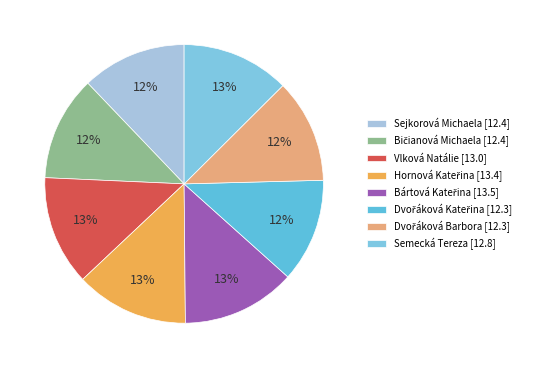

What is the change in value from Sejkorová Michaela to Dvořáková Kateřina?

-0.1